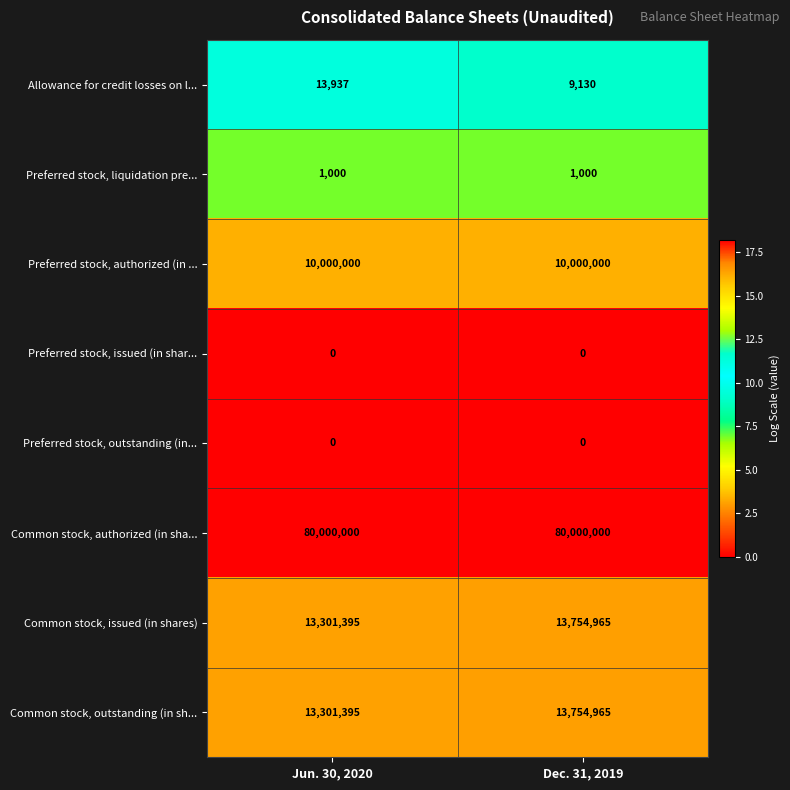

What is the difference between the maximum and minimum values in the Common stock, outstanding (in sh... series?

453570